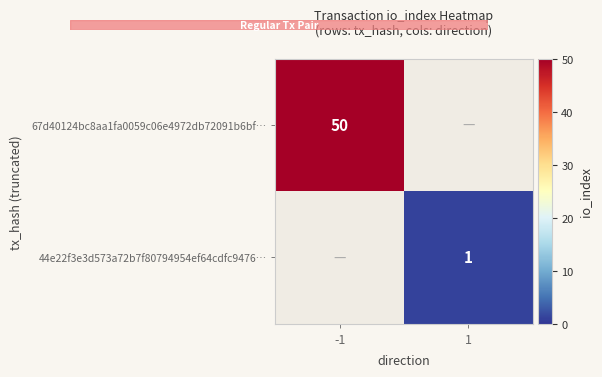

Between 1 and -1, which is larger?

-1